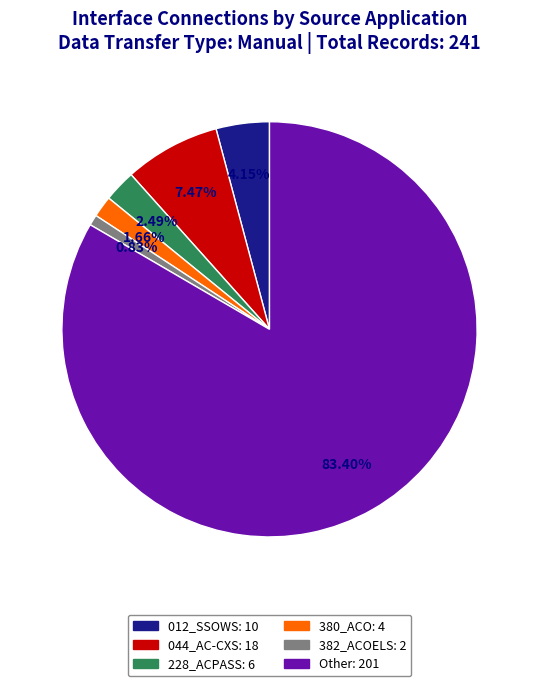

Does 012_SSOWS account for over 50% of the chart?

No